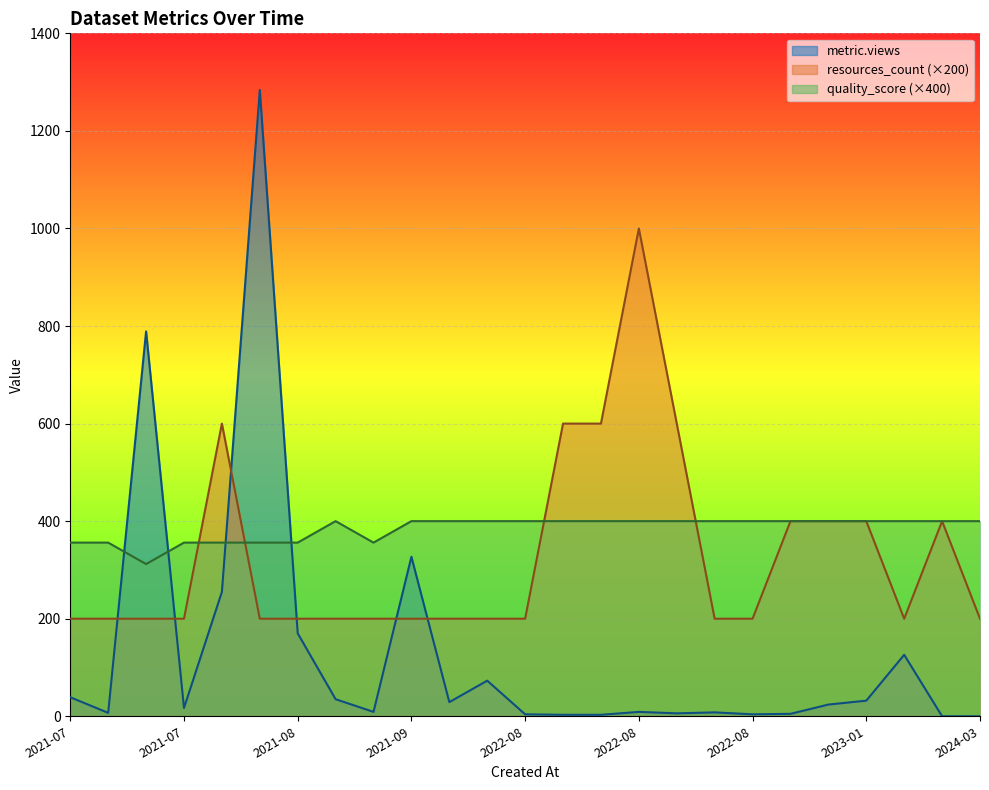

What is the difference between the maximum and minimum values in the quality_score series?

0.2